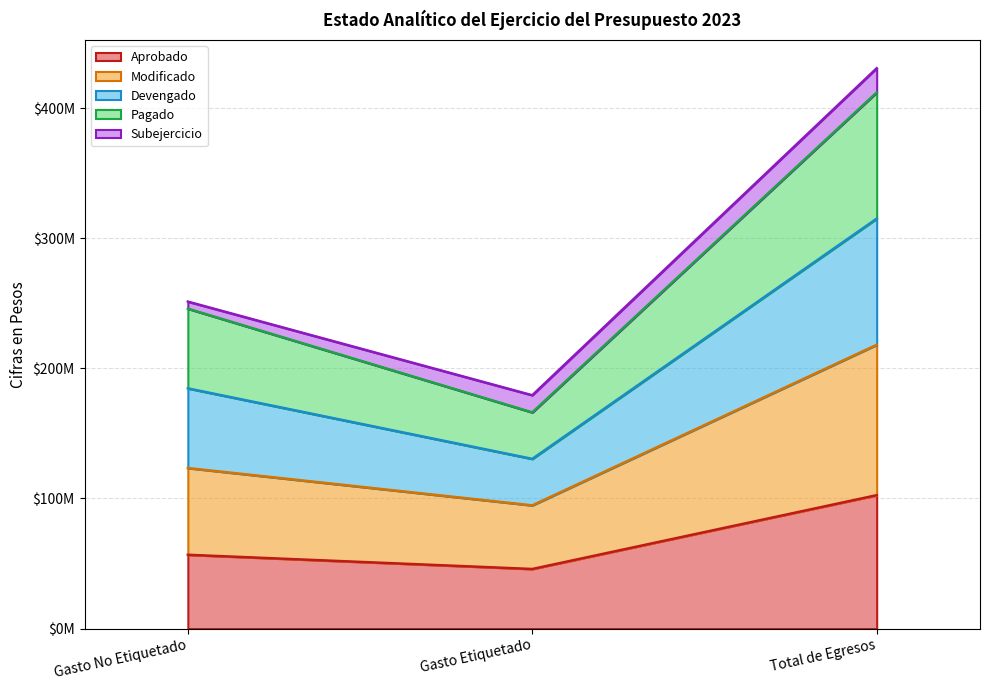

Does the chart display data point markers on the line(s)?

No